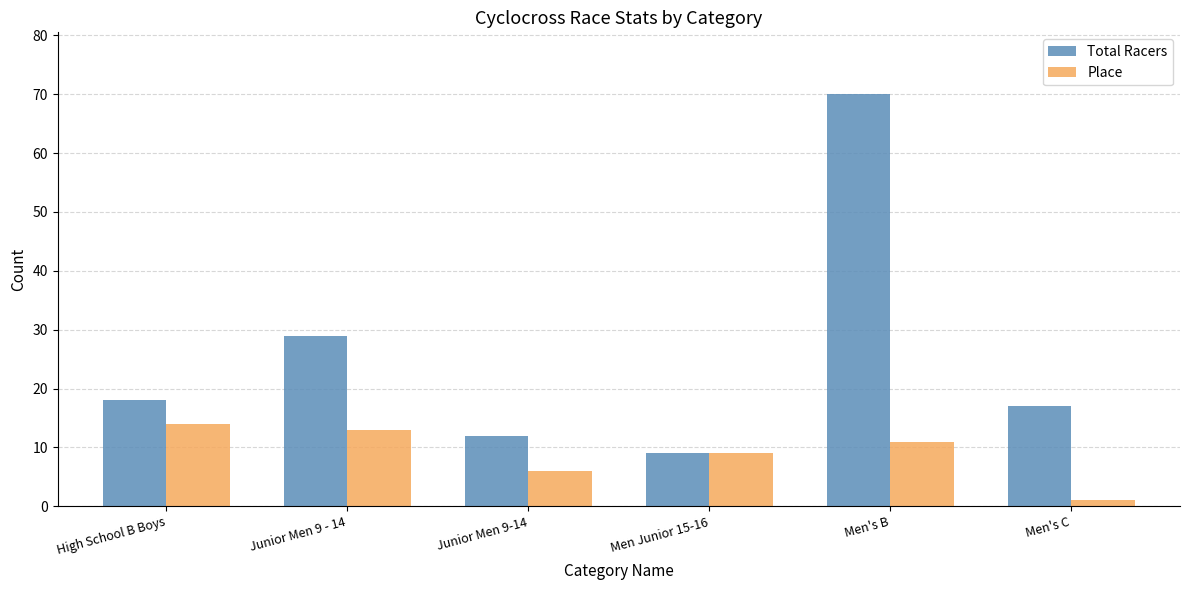

Between Junior Men 9 - 14 and Junior Men 9-14, which series saw the biggest shift?

Total Racers